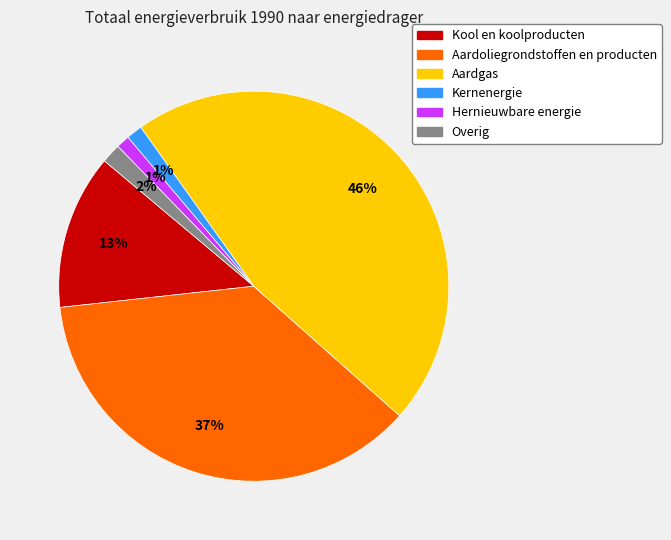

Which slice is the largest?

Aardgas